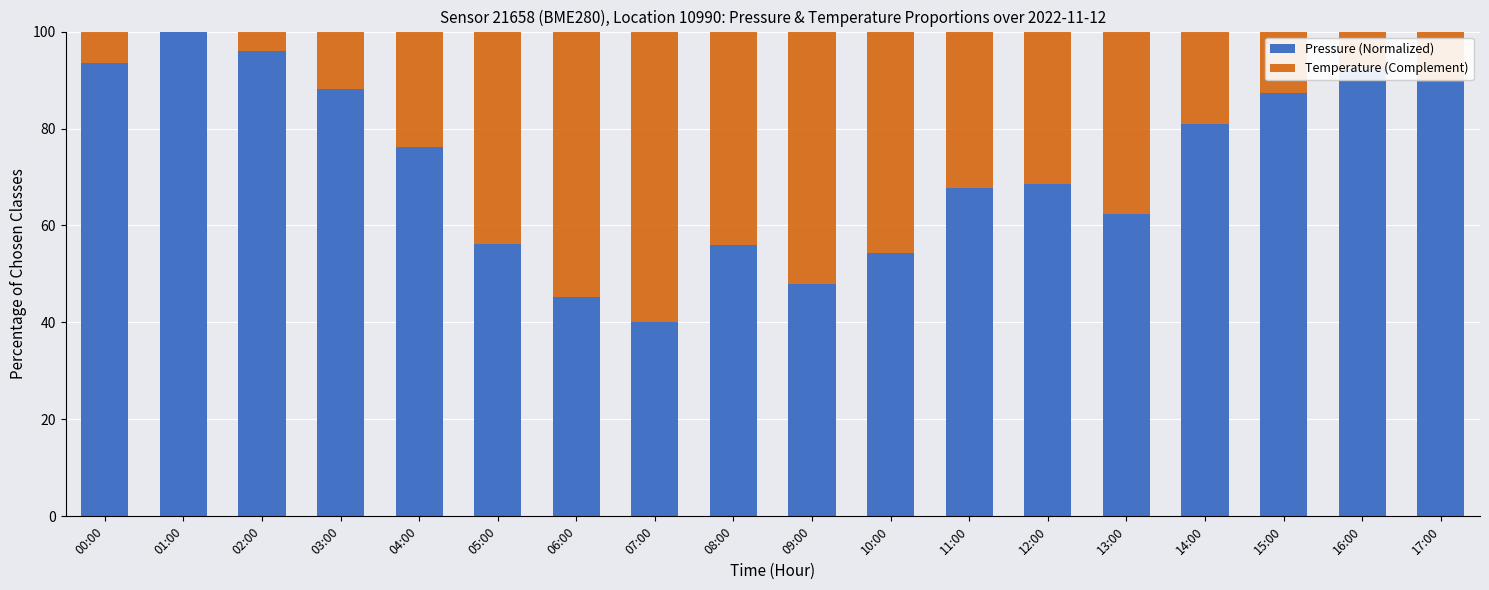

At which label does Pressure (Normalized) reach its peak?

01:00